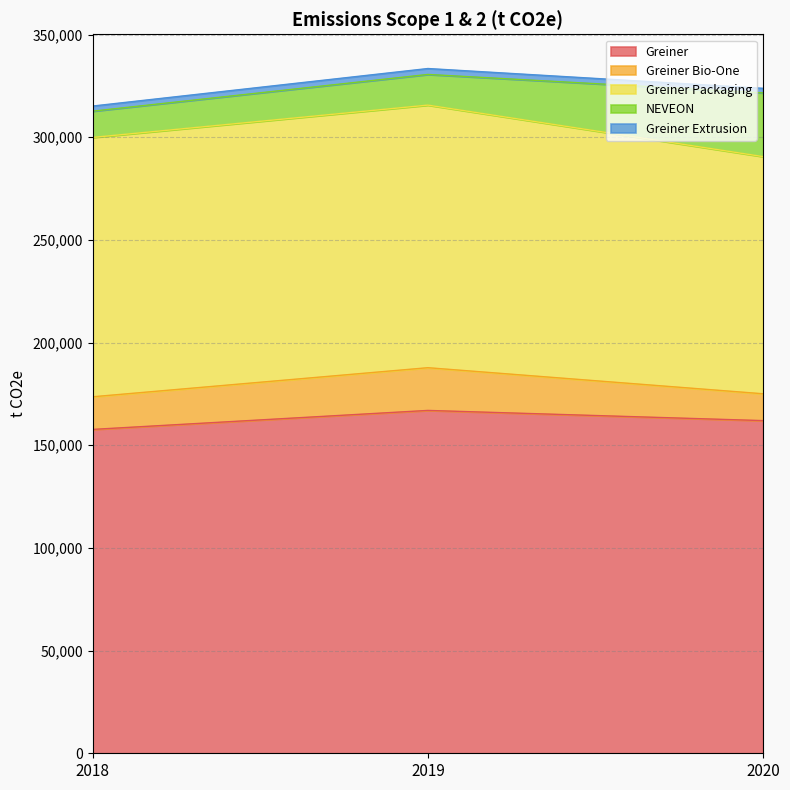

What is the spread (max minus min) of values at 2018?

155234